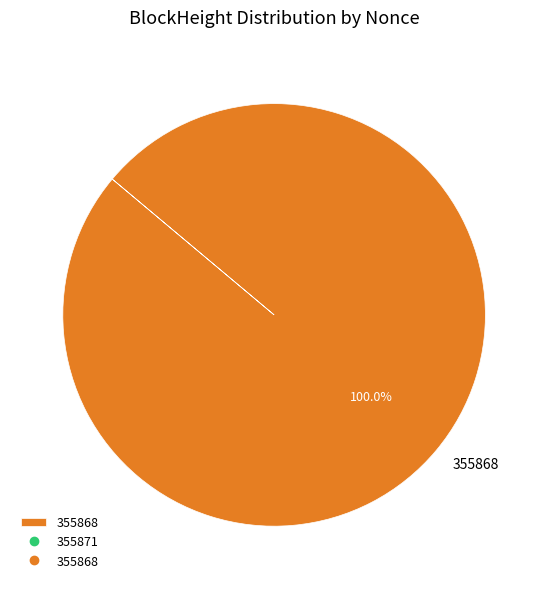

Does any single category account for the majority?

Yes